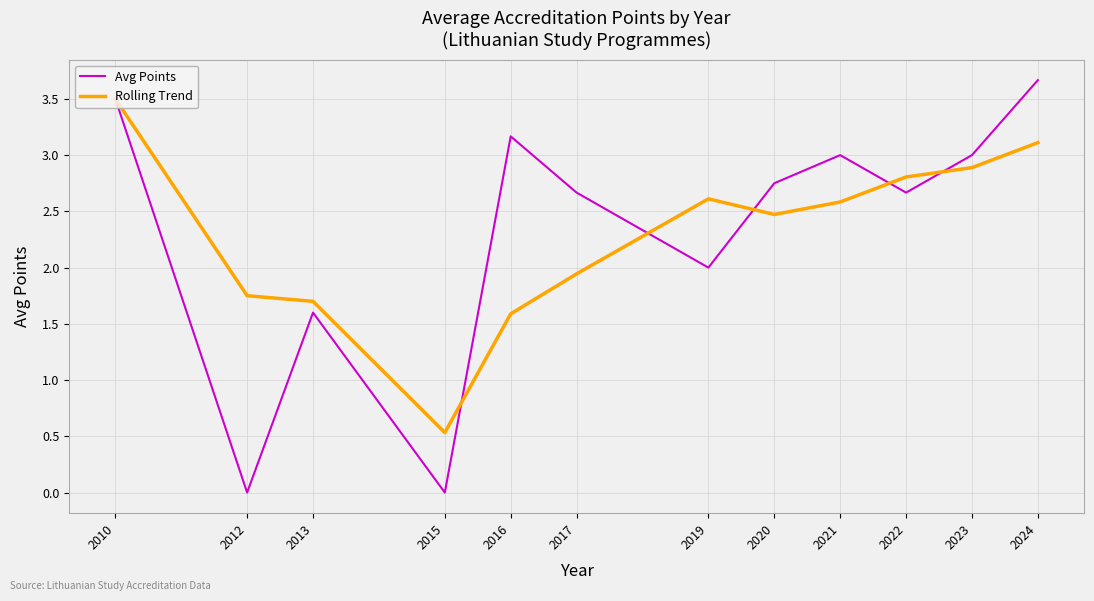

At which label does Rolling Trend first exceed 2?

2010